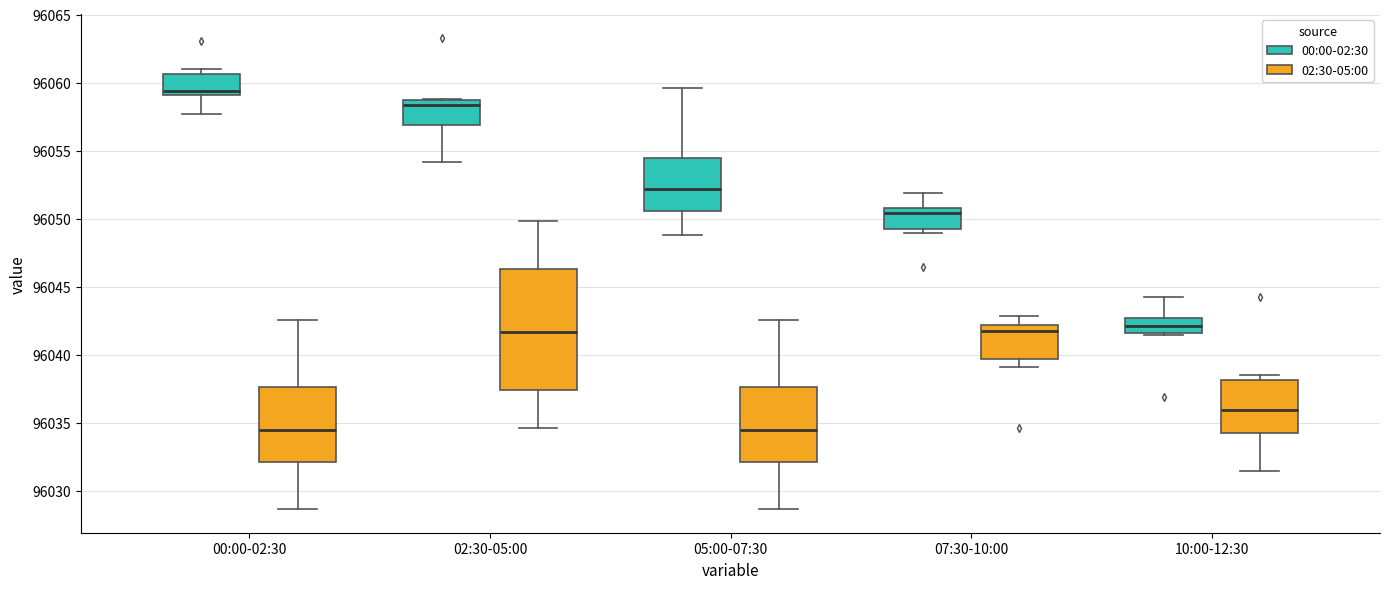

Comparing the boxes themselves (not the whiskers), which one is the tallest?

02:30-05:00 (02:30-05:00)